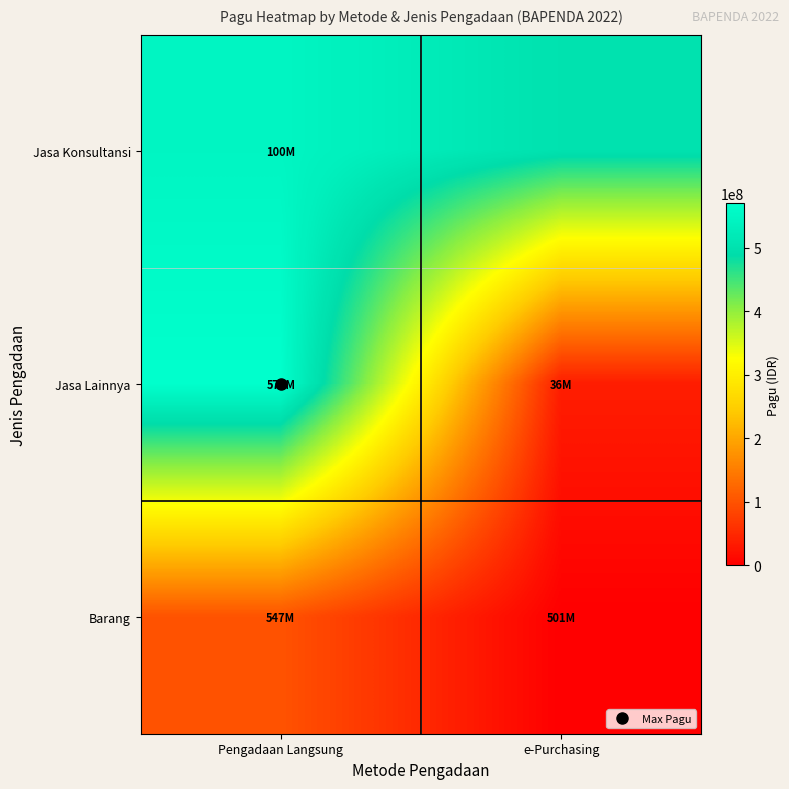

Which label corresponds to the largest value in the chart?

Pengadaan Langsung